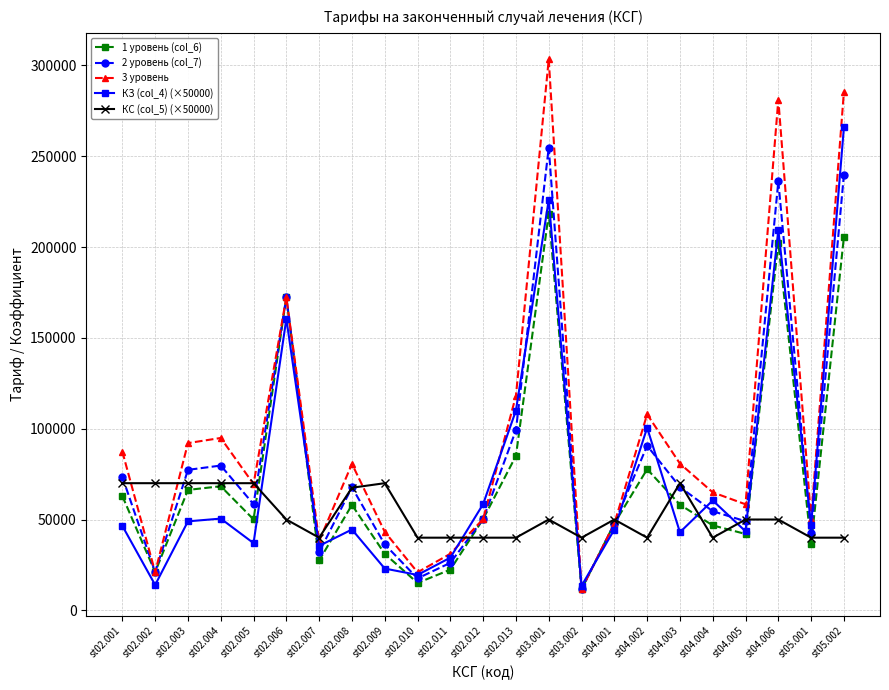

How many distinct data groups are displayed?

5